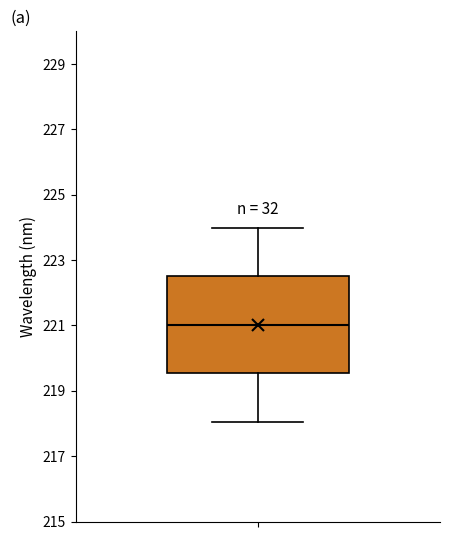

Read this box plot against the y-axis: the position of the median line, the range covered by the box, and the ends of both whiskers. The values are not printed on the chart, so give them approximately, as read against the axis.

median 221.0, box 219.6 to 222.6, whiskers 218.0 to 224.0